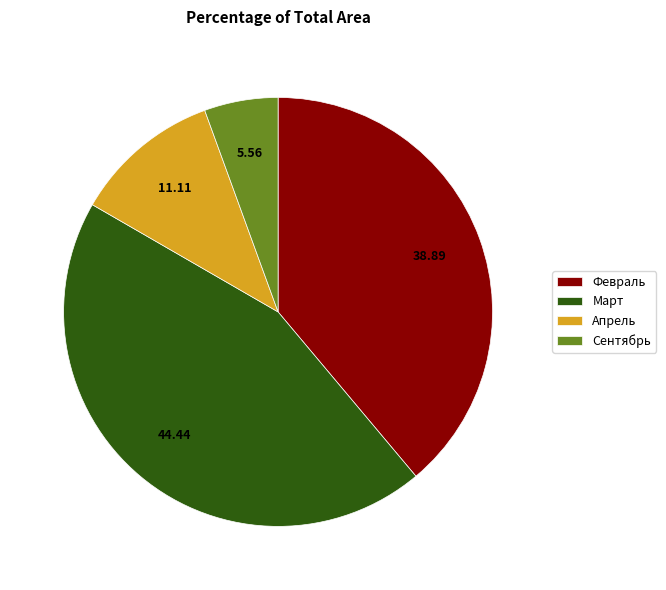

Is there any slice that represents more than half of the pie?

No